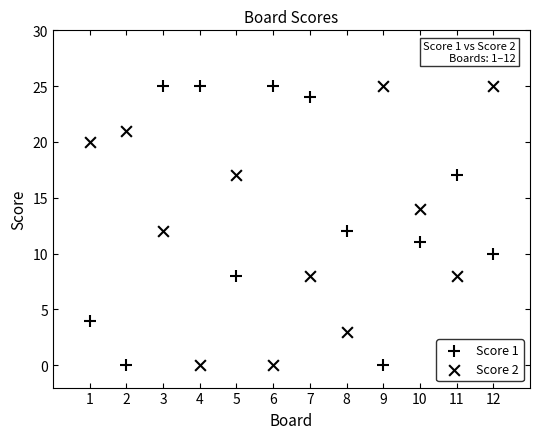

How many points are shown in the scatter plot?

24